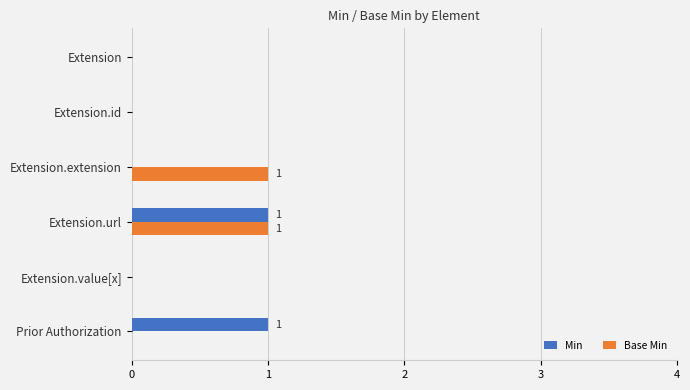

How many categories are shown in the chart?

6